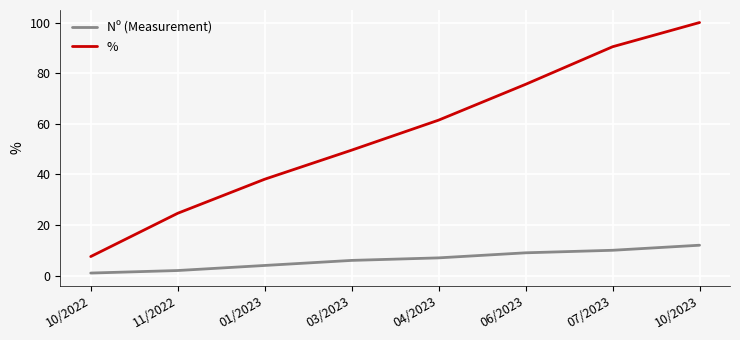

What is the difference between the % values at 06/2023 and 01/2023?

37.5